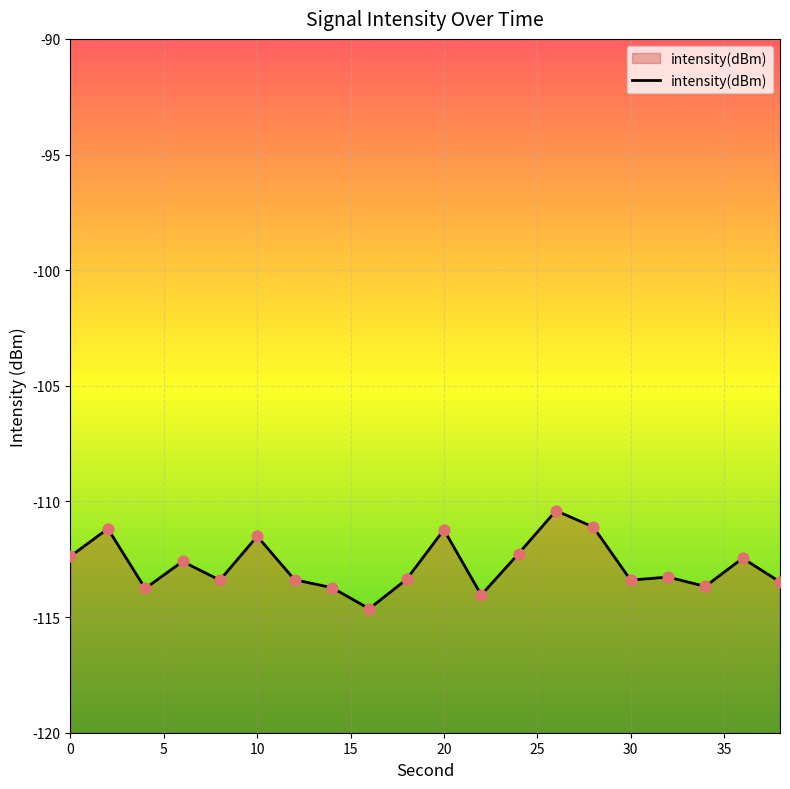

What is the change in value from 8 to 24?

+1.1